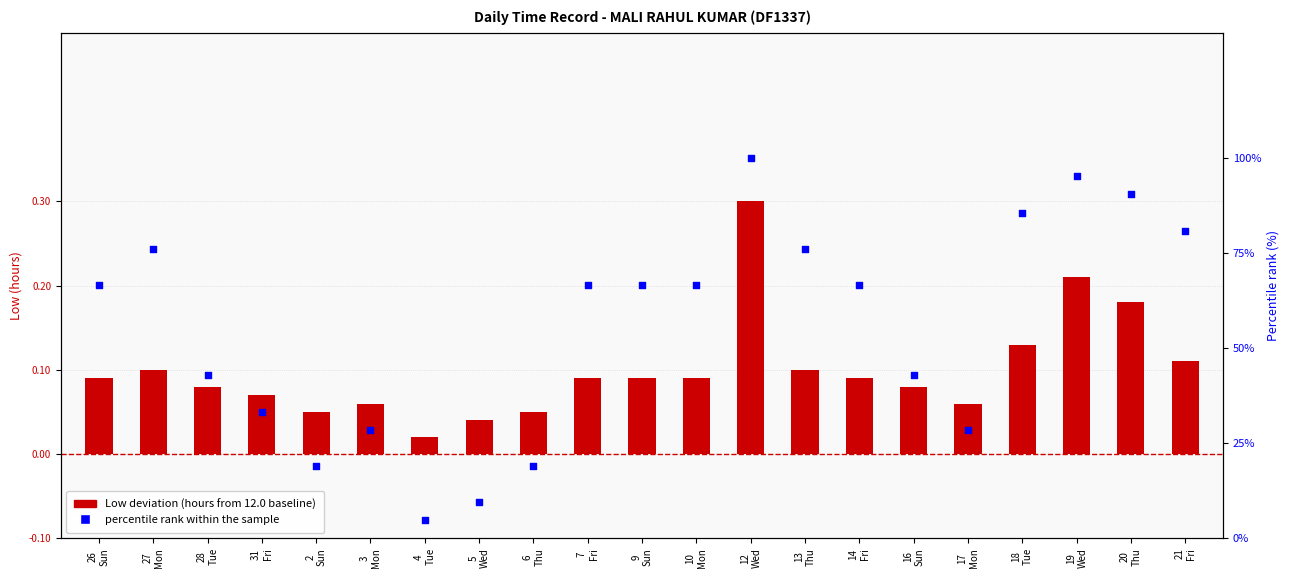

Which series contains the highest Y value?

percentile rank within the sample